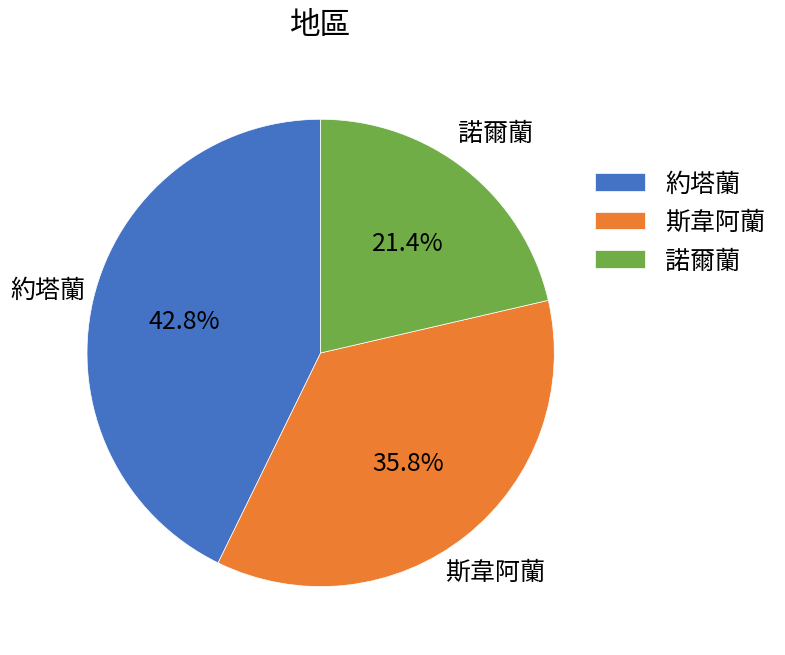

What is the ratio of the value at 約塔蘭 to the value at 諾爾蘭?

2.0